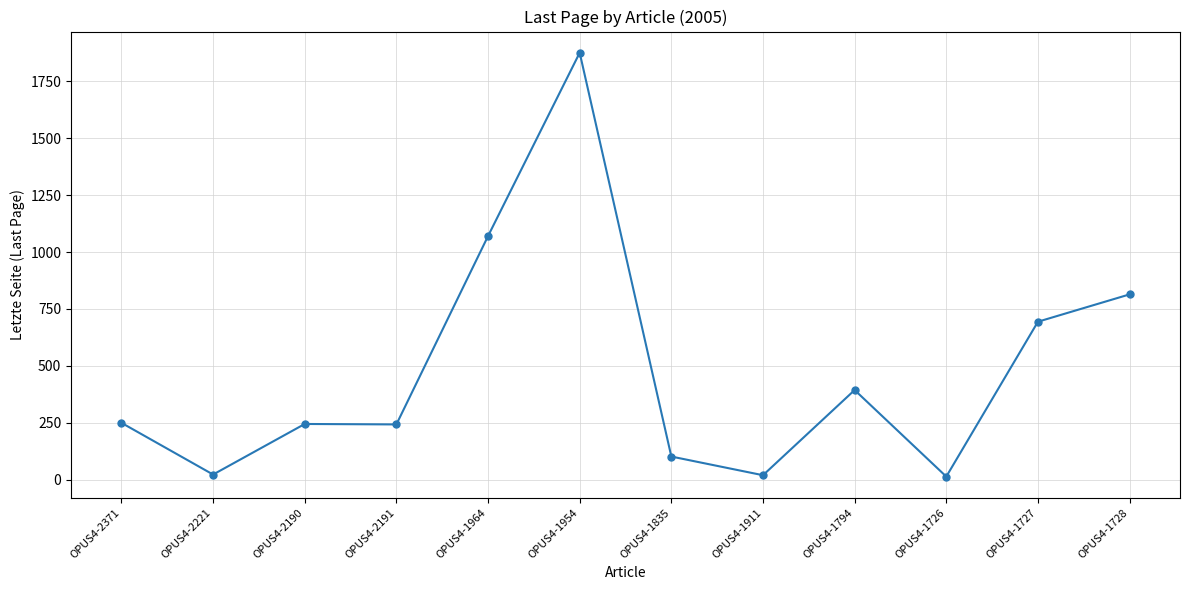

How many categories are shown in the chart?

12